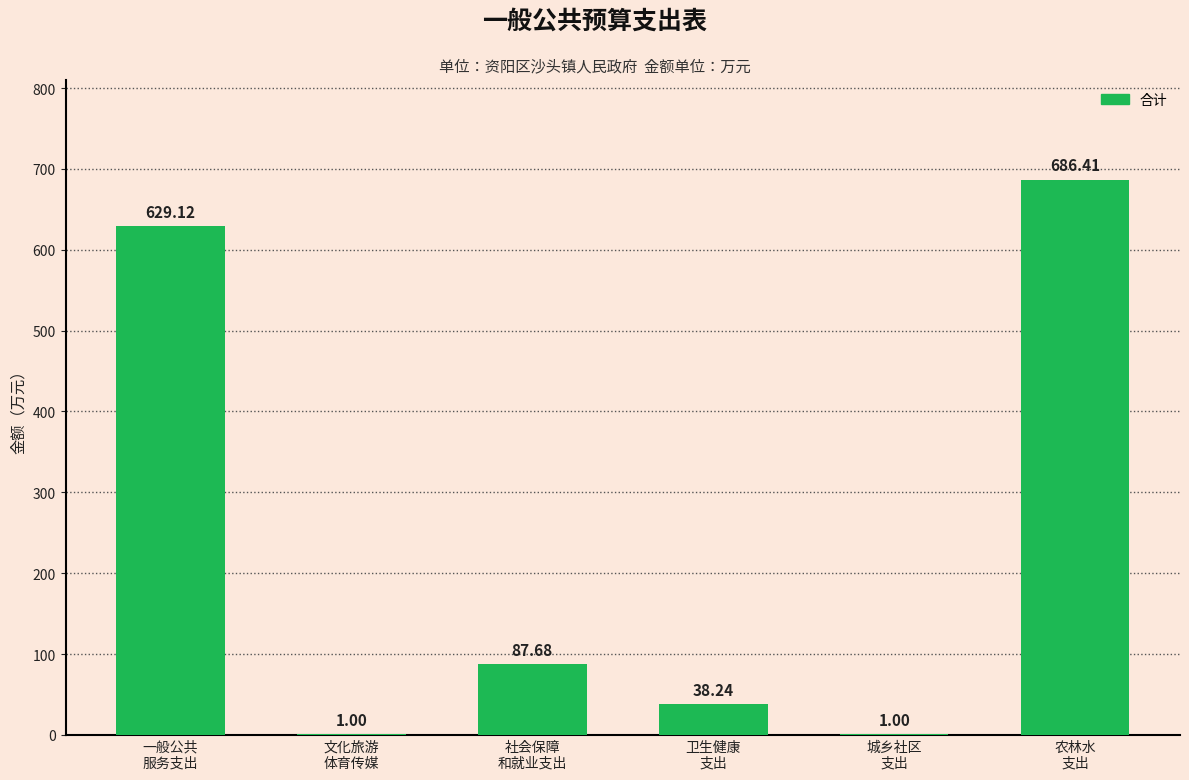

Is it true that the value at 社会保障
和就业支出 is 149.3?

False